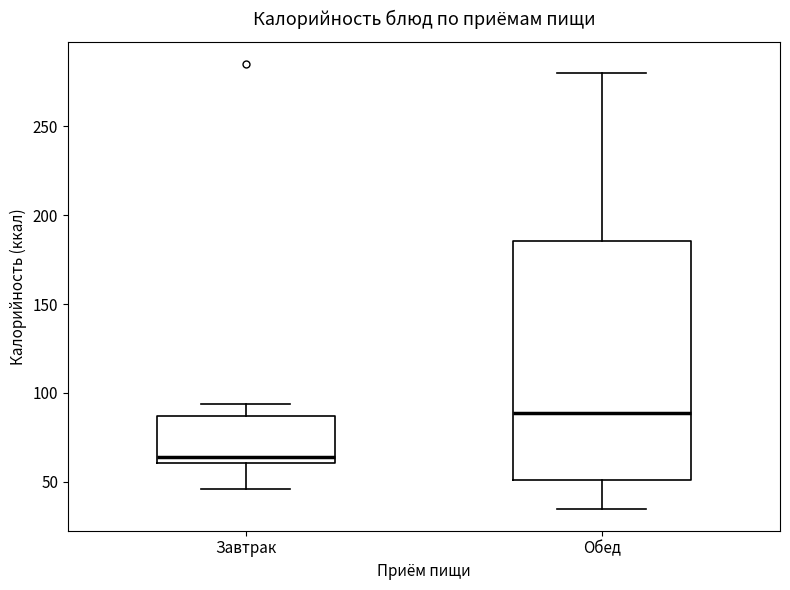

Which box has the highest median line?

Обед